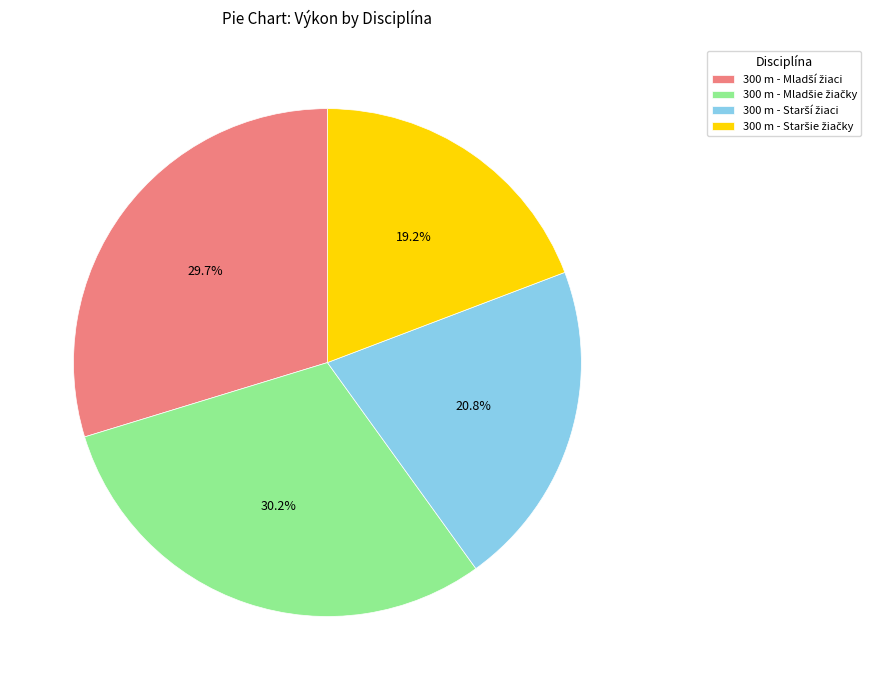

Does any single category account for the majority?

No